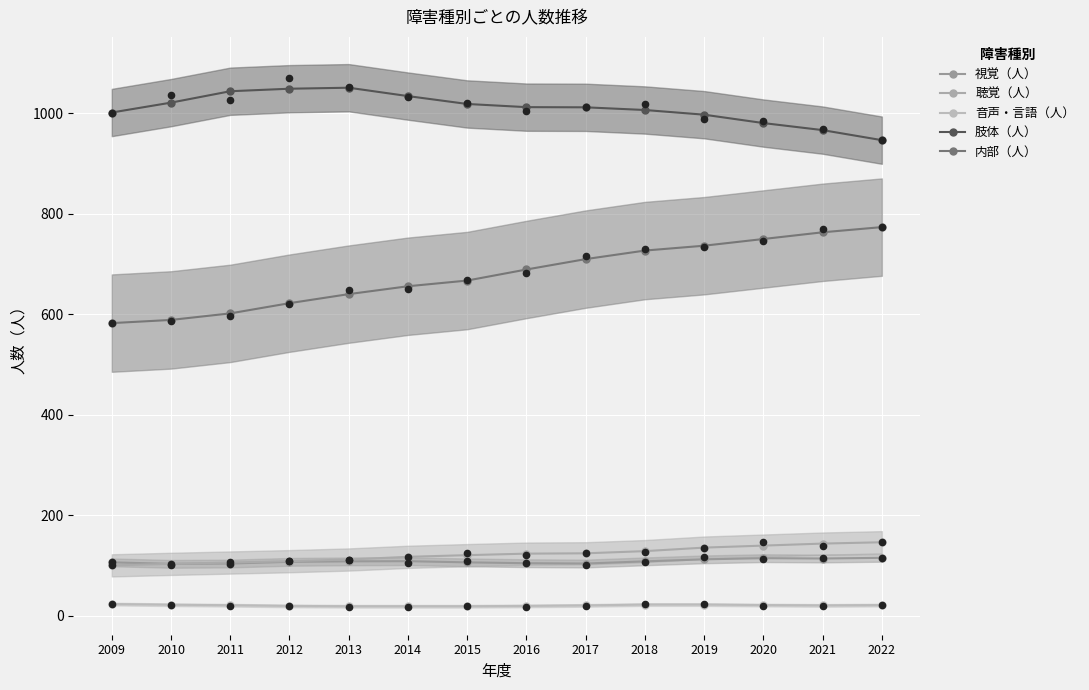

What are all the series names shown in the legend?

視覚（人）, 聴覚（人）, 音声・言語（人）, 肢体（人）, 内部（人）